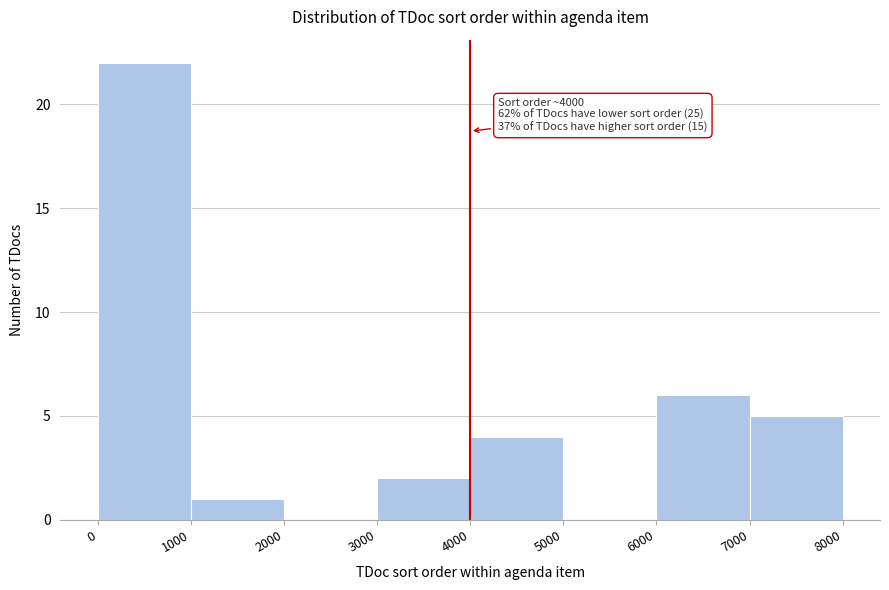

Which range on the x-axis has the tallest bar?

0 to 1000